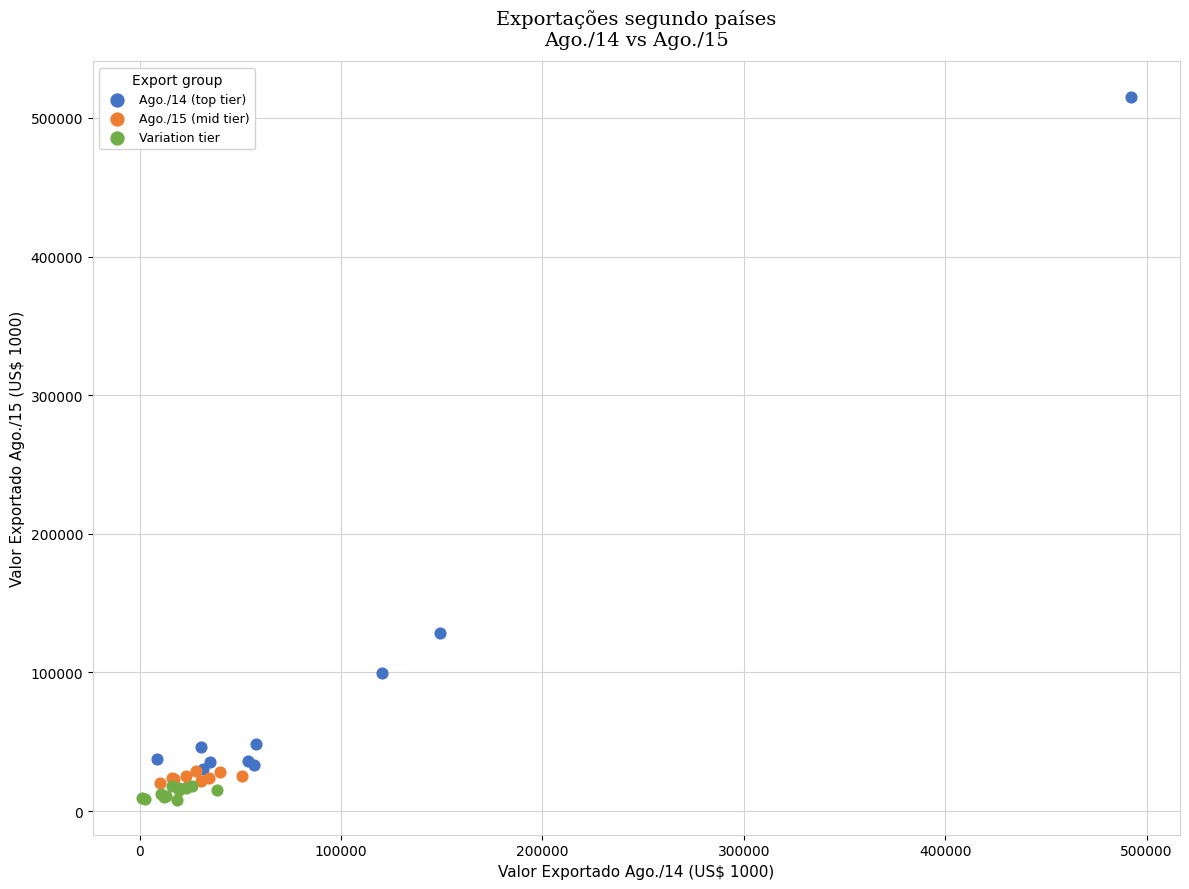

What are all the series names shown in the legend?

Ago./14 (top tier), Ago./15 (mid tier), Variation tier